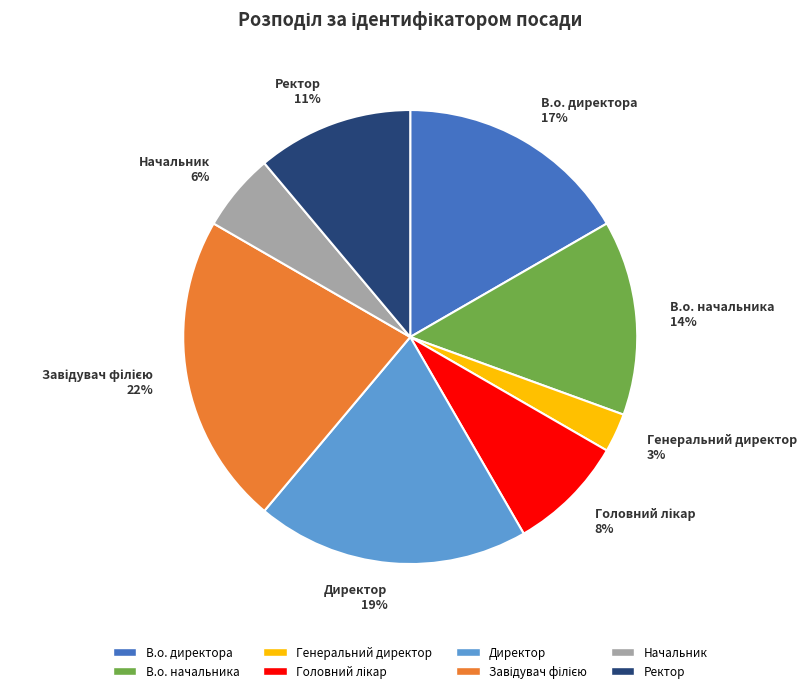

Do В.о. директора 17% and Начальник 6% together represent more than half of the pie?

No